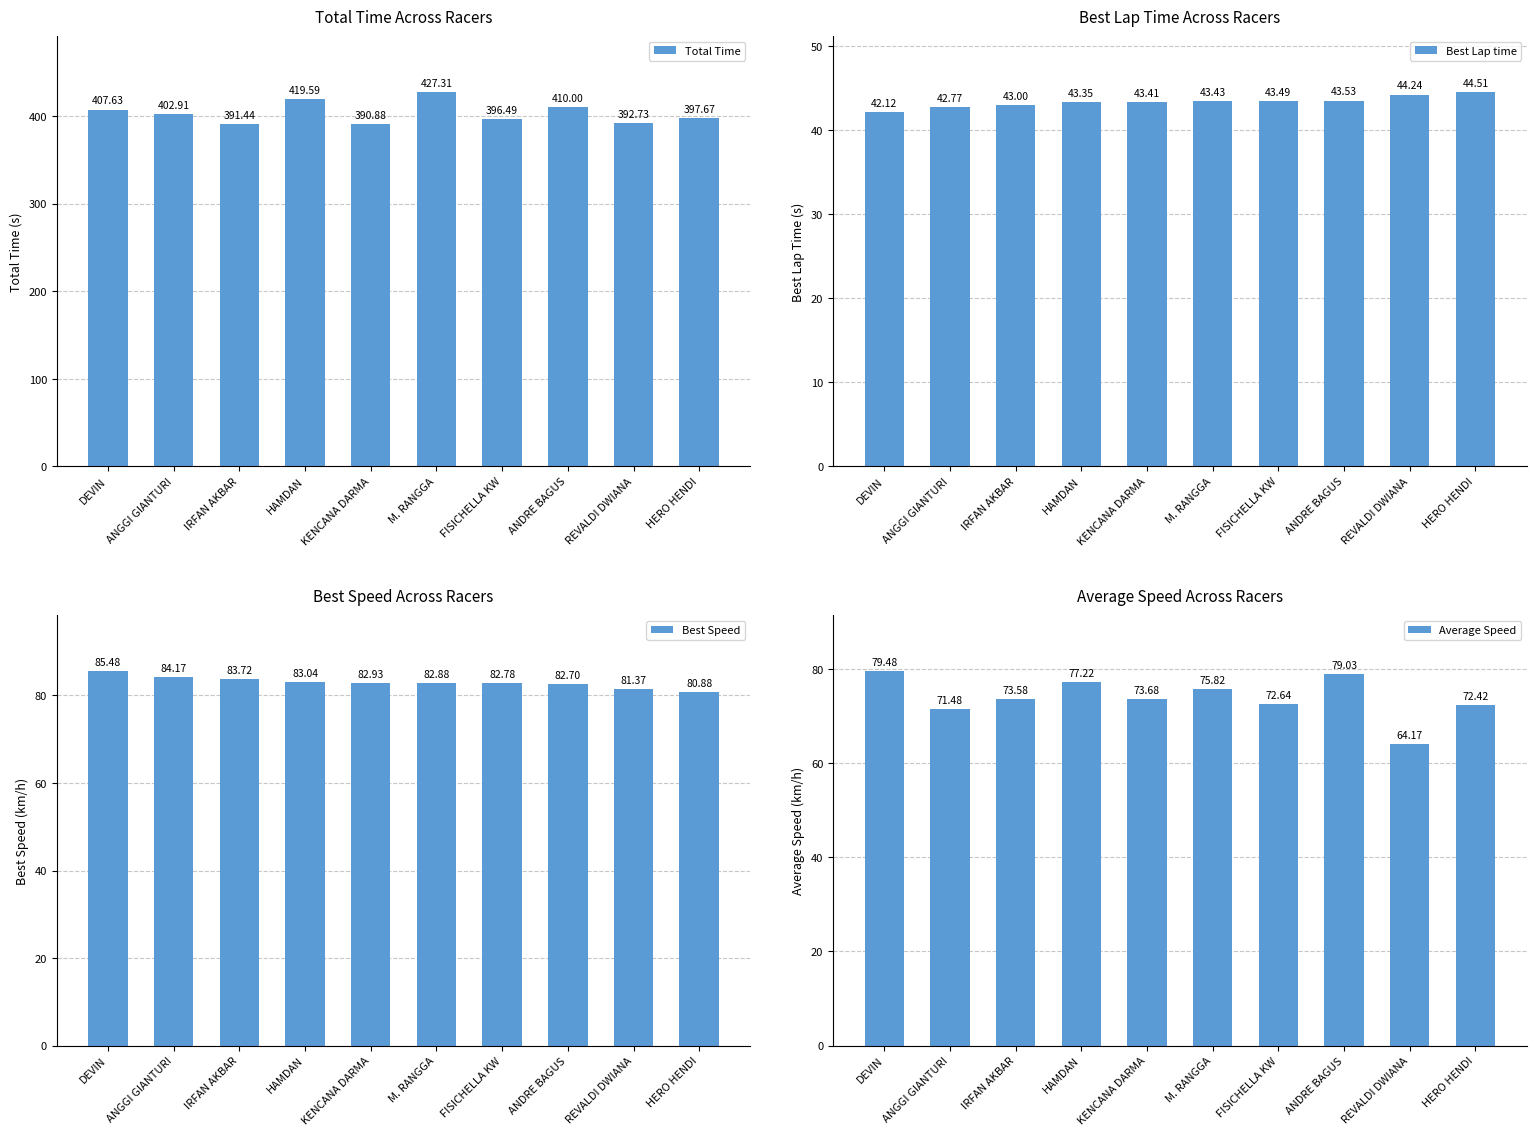

What are all the series names shown in the legend?

Total Time, Best Lap time, Best Speed, Average Speed